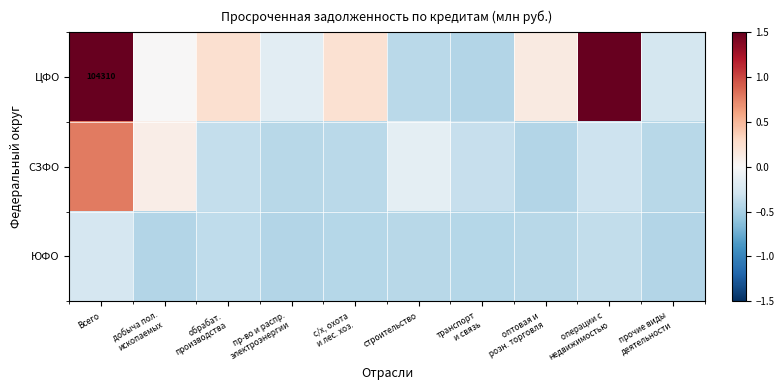

What is the spread (max minus min) of values at транспорт
и связь?

0.1